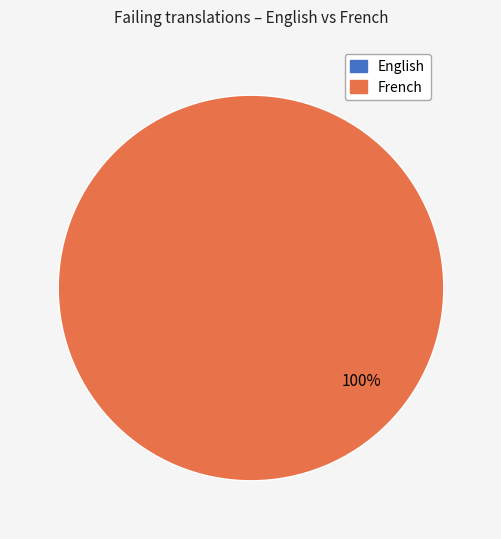

Count the number of slices in the pie.

2